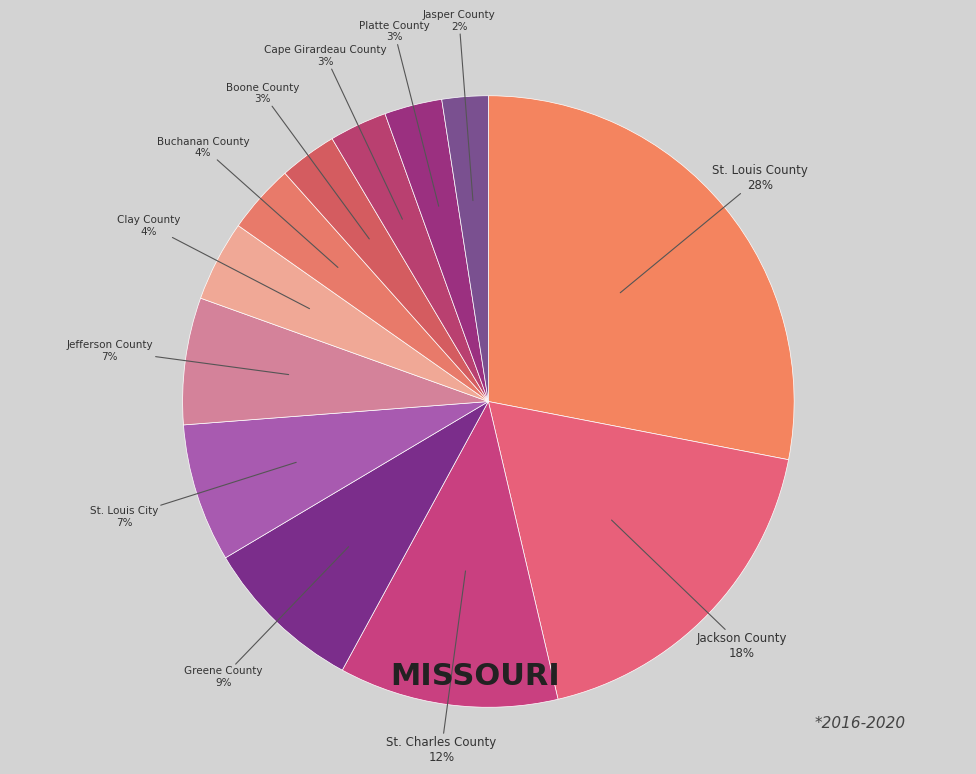

Is the sum of Jefferson County and Jasper County greater than half?

No